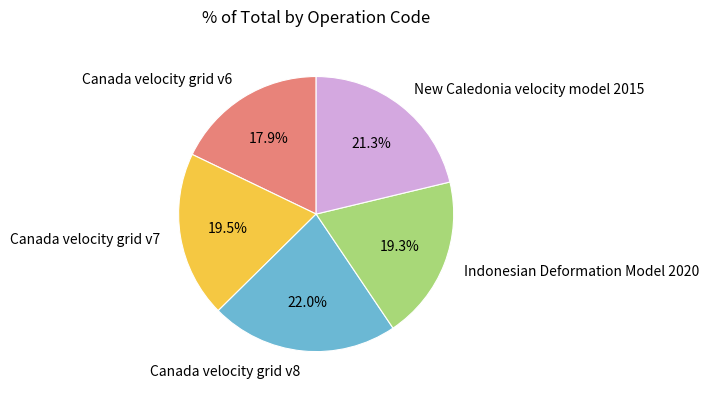

What is the smallest slice in the pie chart?

Canada velocity grid v6